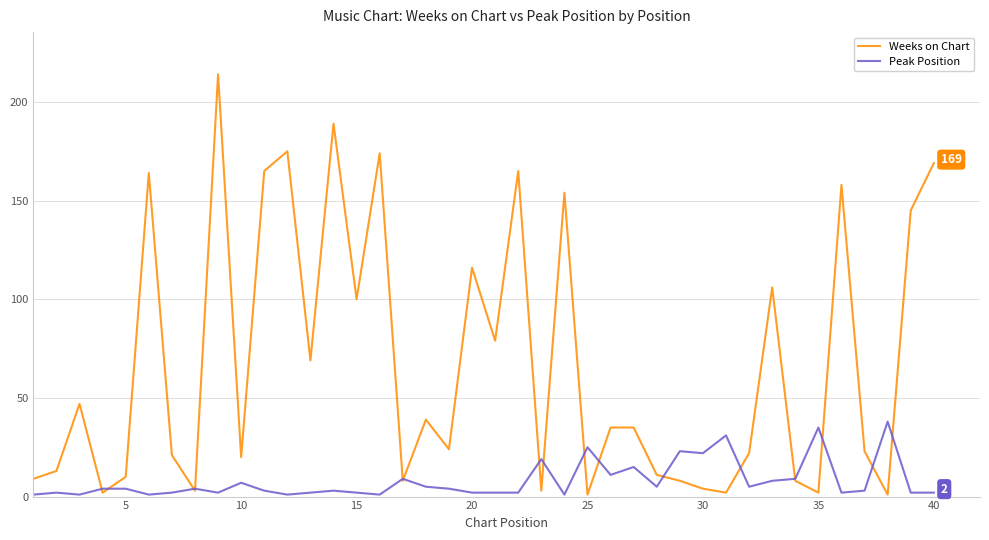

Which series has the largest range (max minus min)?

Weeks on Chart